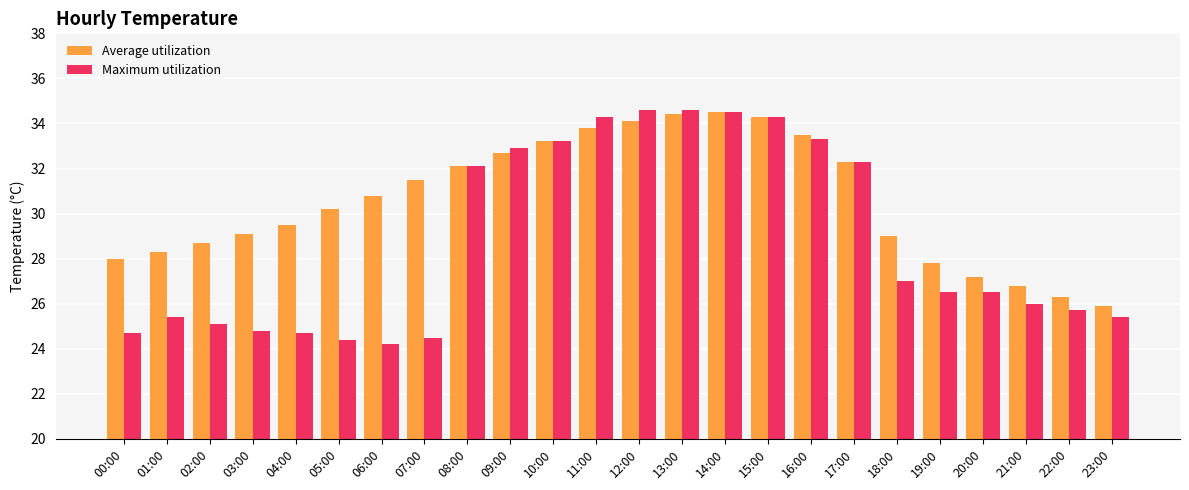

What is the sum of the Average utilization values at 19:00 and 15:00?

62.1